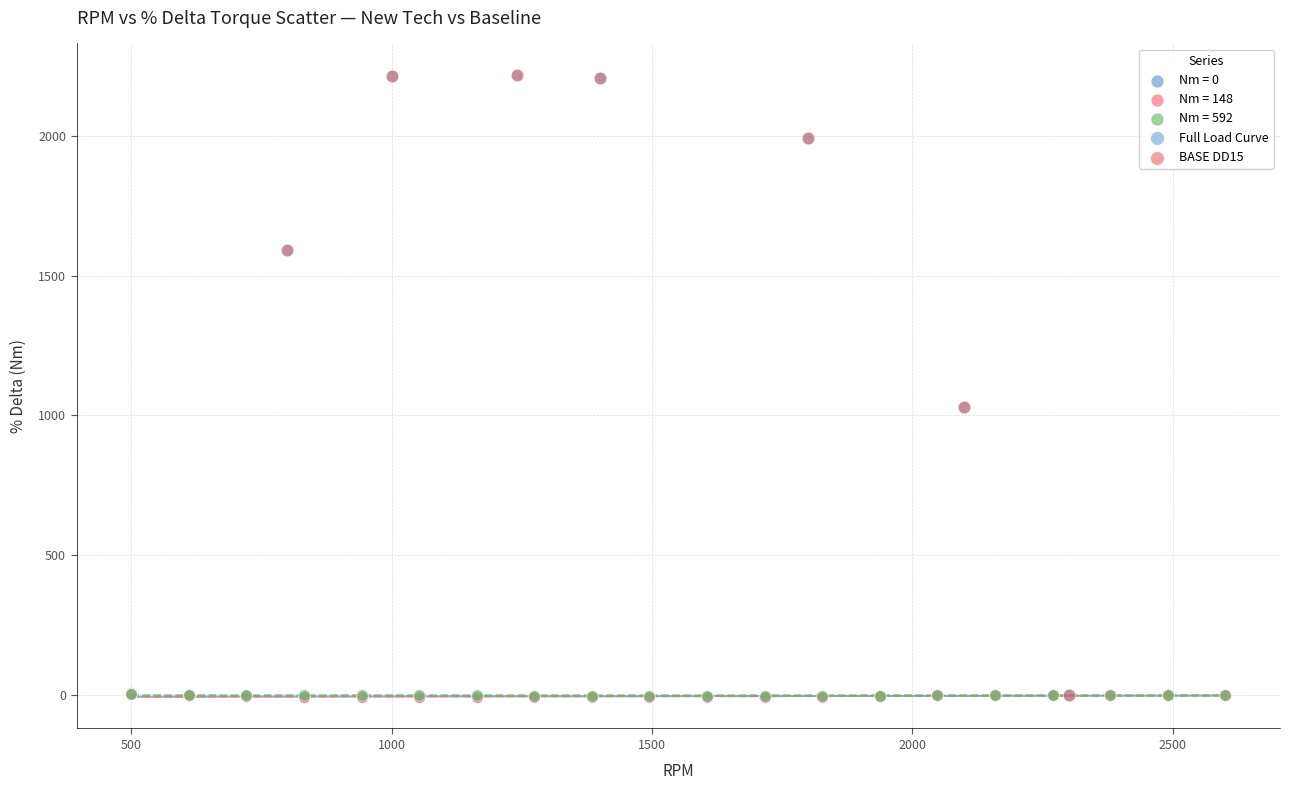

Which series has the widest spread of Y values?

Full Load Curve